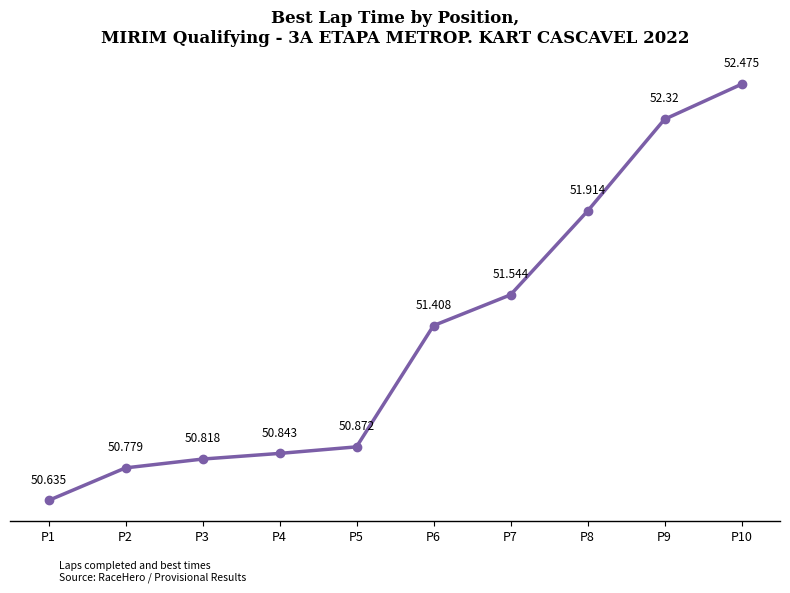

The value at P1 is 50.6. True or false?

True